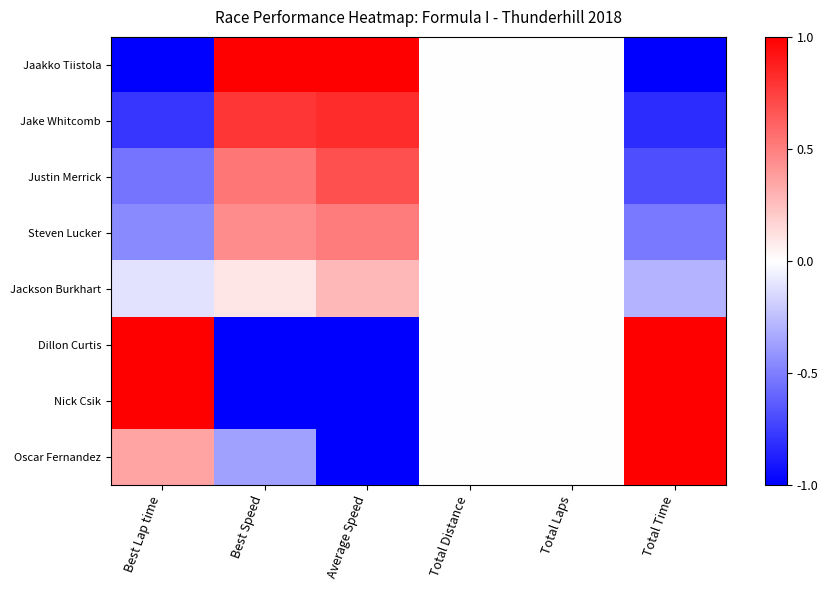

At which category is the sum across all series the highest?

Best Speed